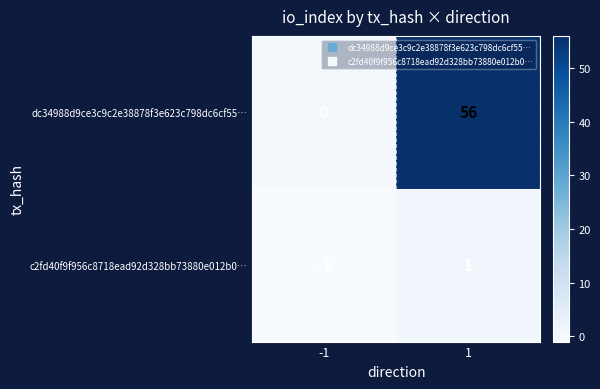

What is the difference between the highest and lowest values at 1?

55